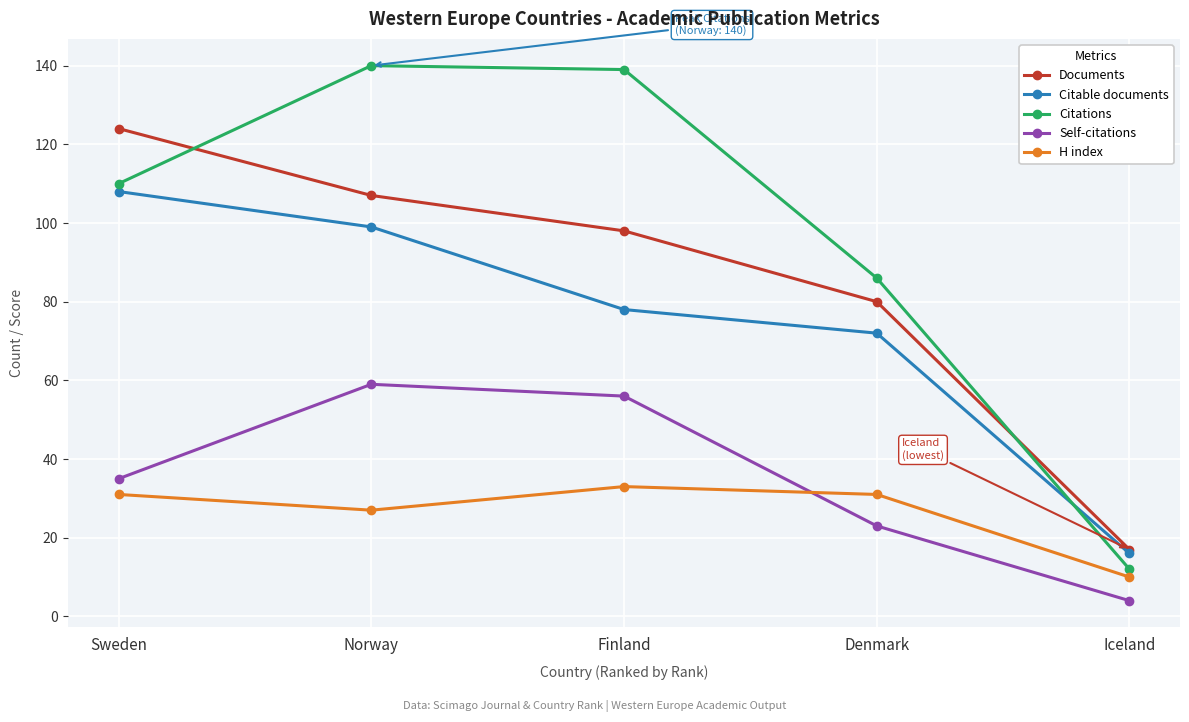

True or false: Self-citations and Citations cross at least once.

False